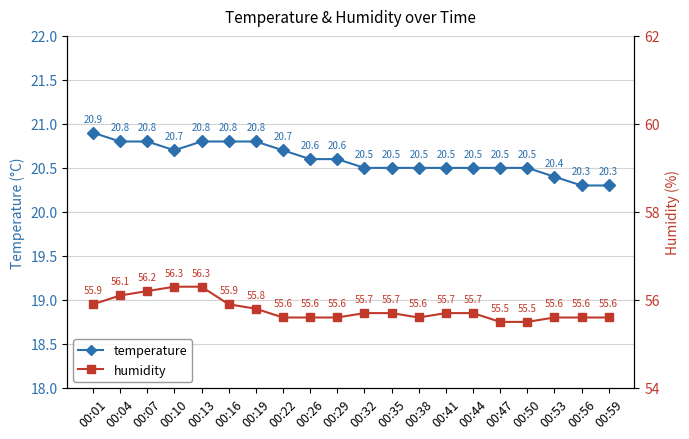

What is the sum of the temperature values at 00:53 and 00:07?

41.2